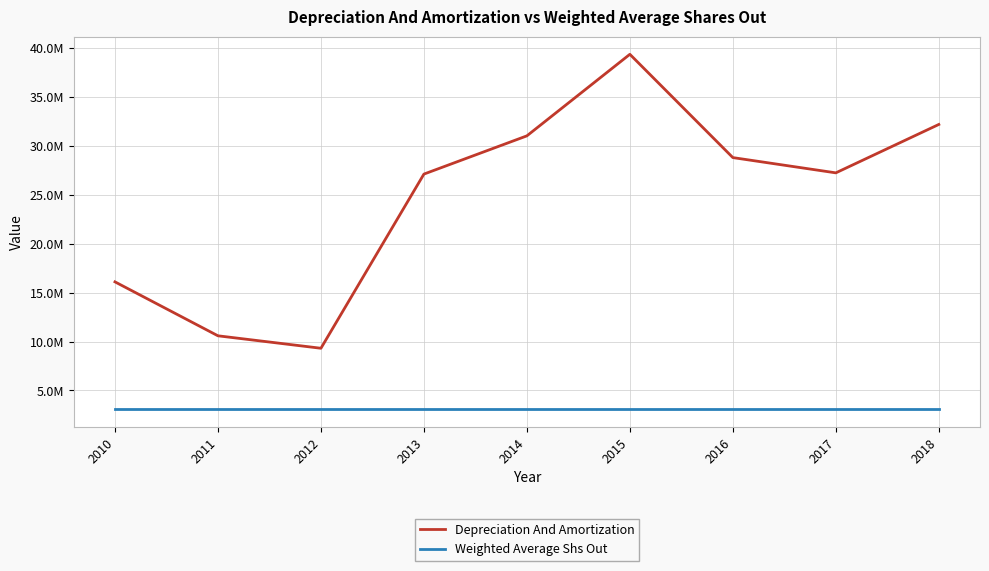

Which series changed the most between 2010 and 2011?

Depreciation And Amortization